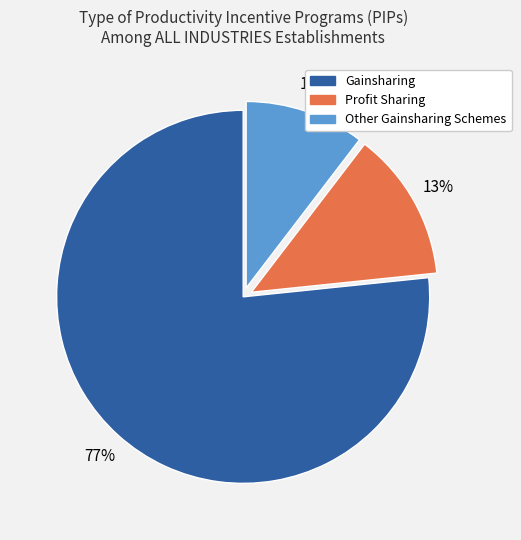

What is the largest slice in the pie chart?

Gainsharing